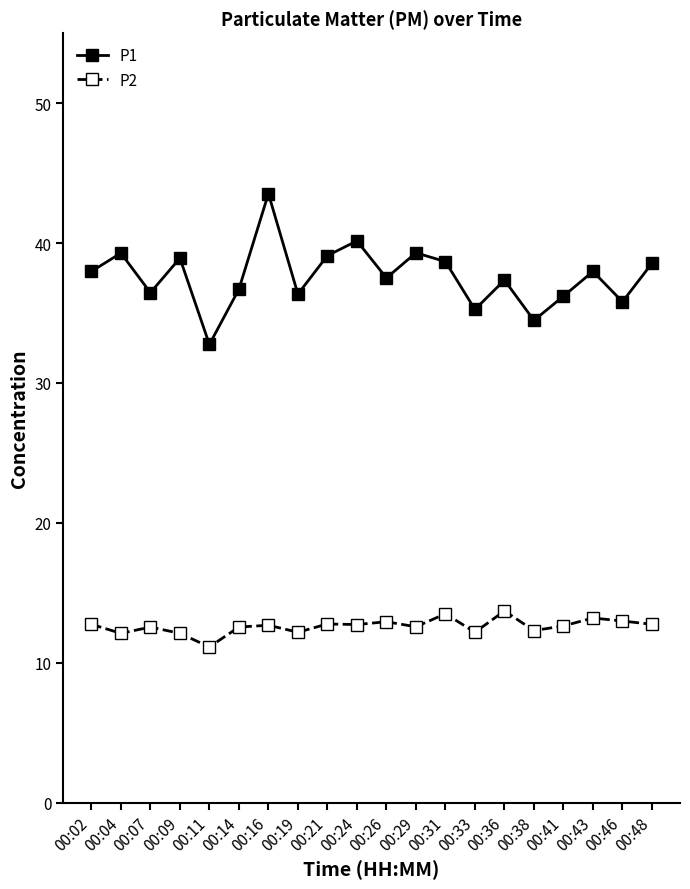

True or false: P2 and P1 cross at least once.

False